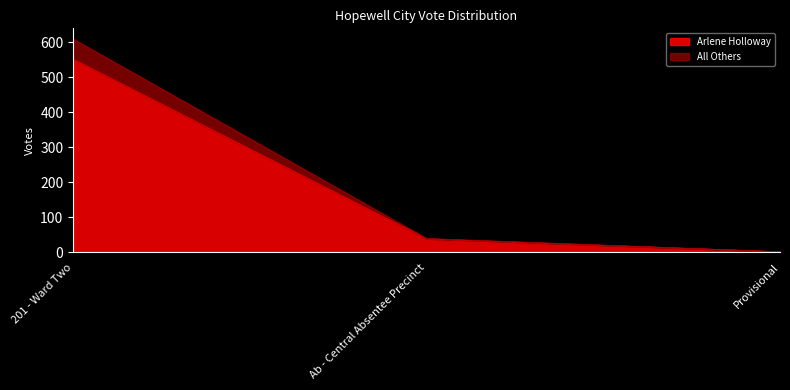

Where does the All Others series first go above 39?

201 - Ward Two